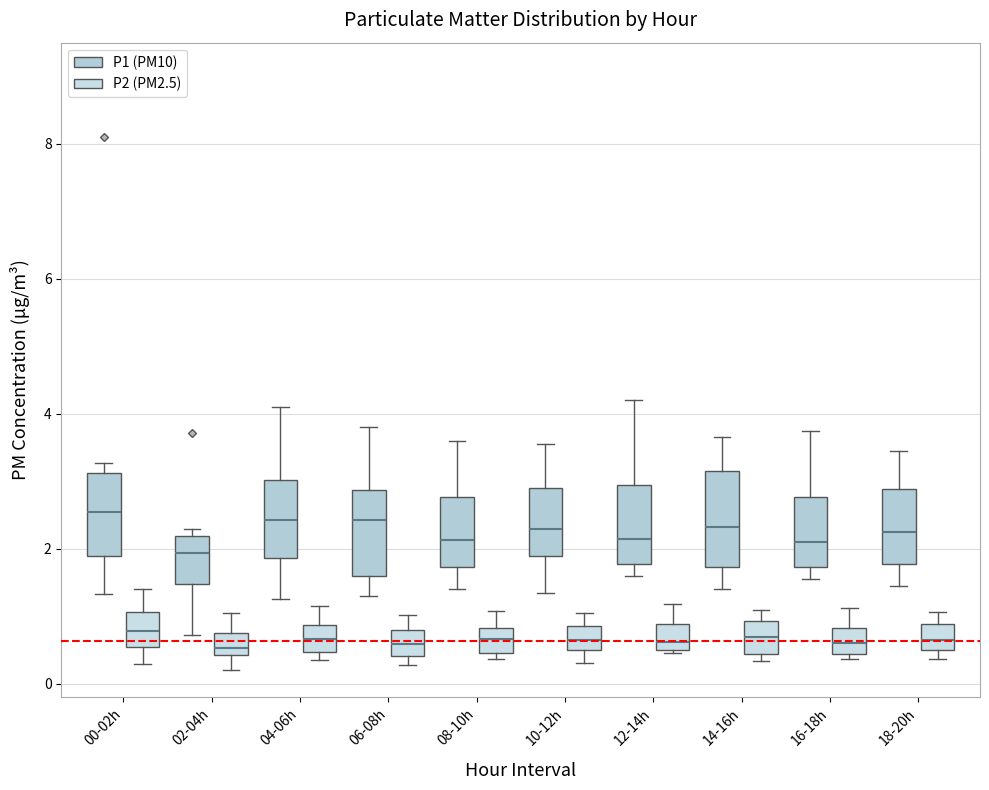

Where is the upper edge of the box for 02-04h (P1 (PM10)) on the y-axis? The values are not printed on the chart, so give them approximately, as read against the axis.

2.2